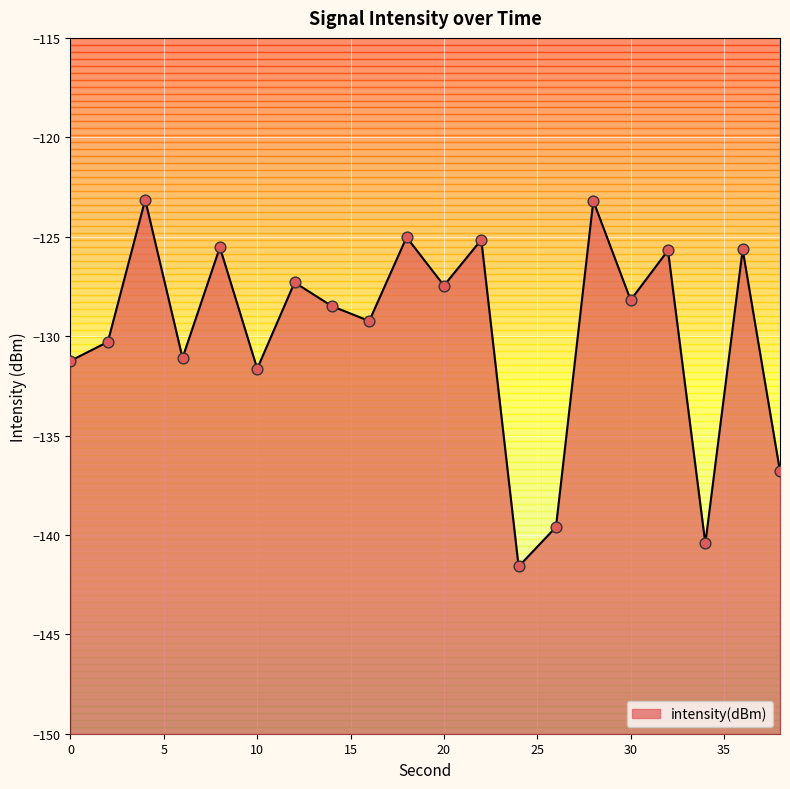

What is the change in value from 6 to 22?

+5.9